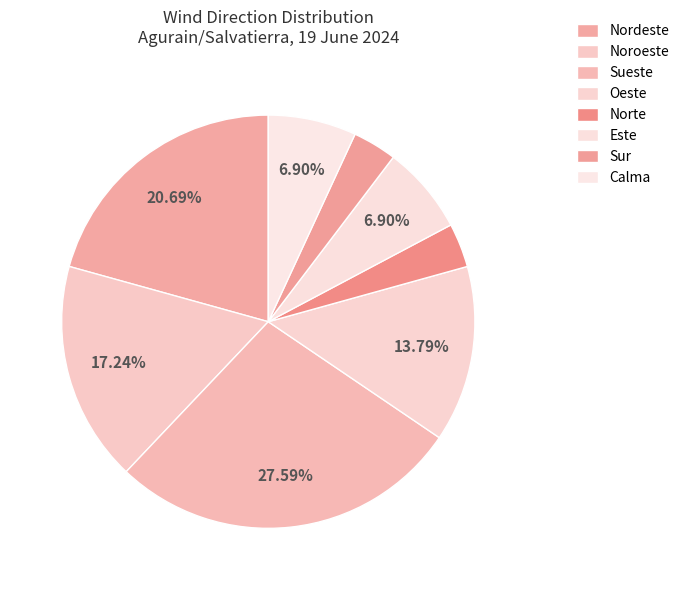

How many slices are in this pie chart?

8